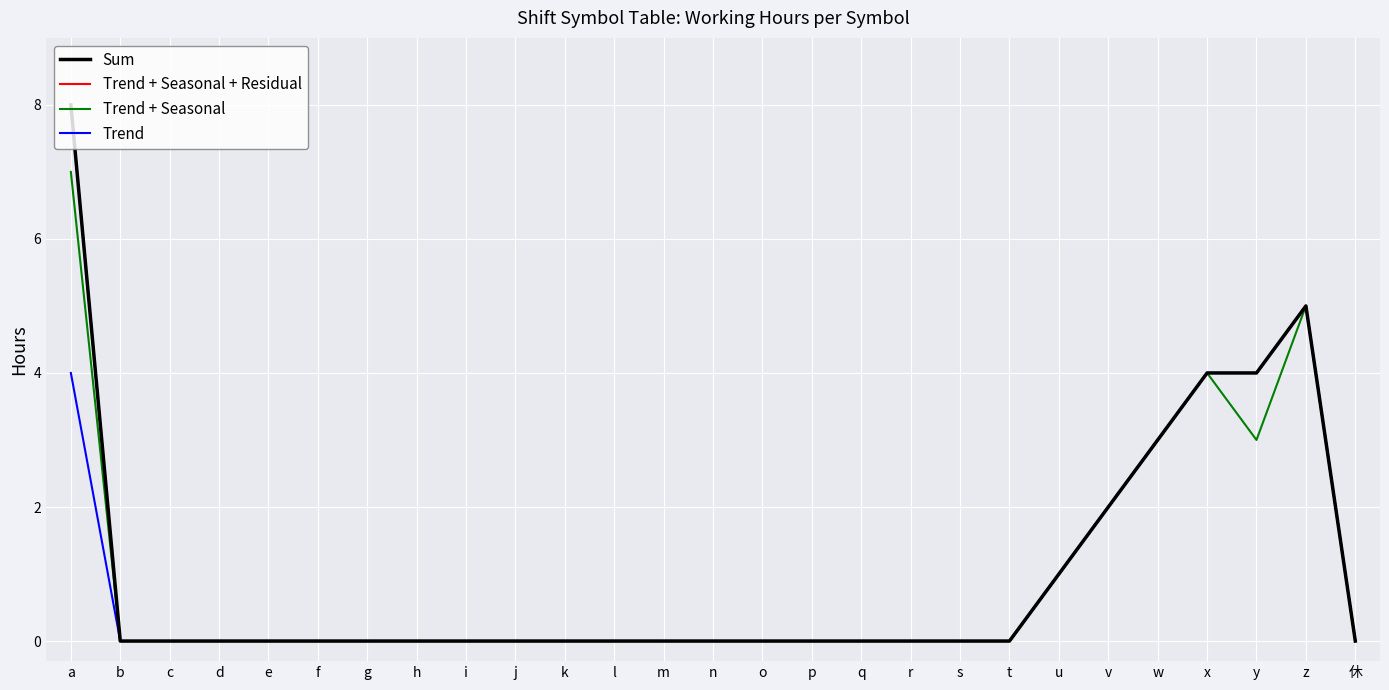

Count the Trend + Seasonal values in the range 0 to 1.

21